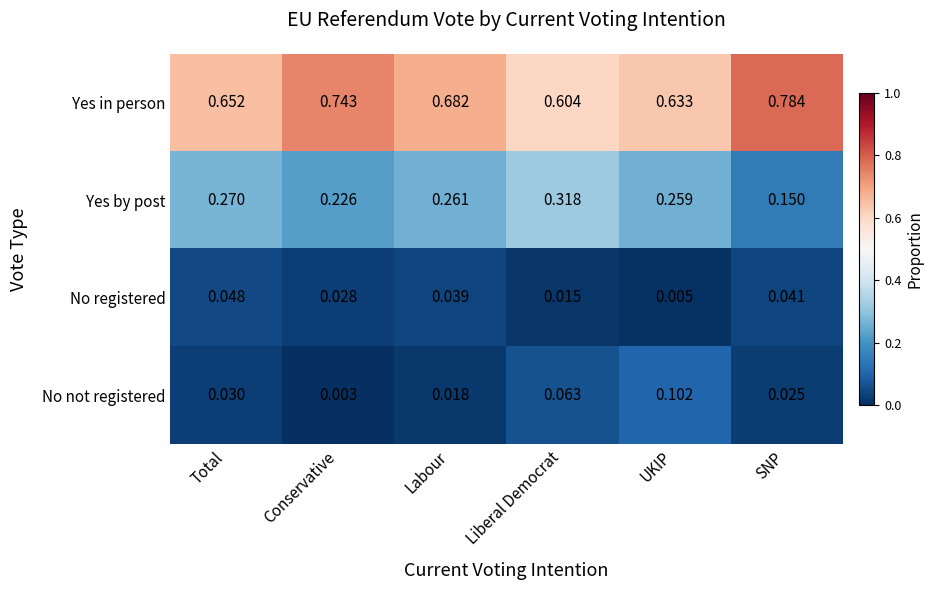

At Liberal Democrat, list the series in order from smallest to largest.

No registered, No not registered, Yes by post, Yes in person